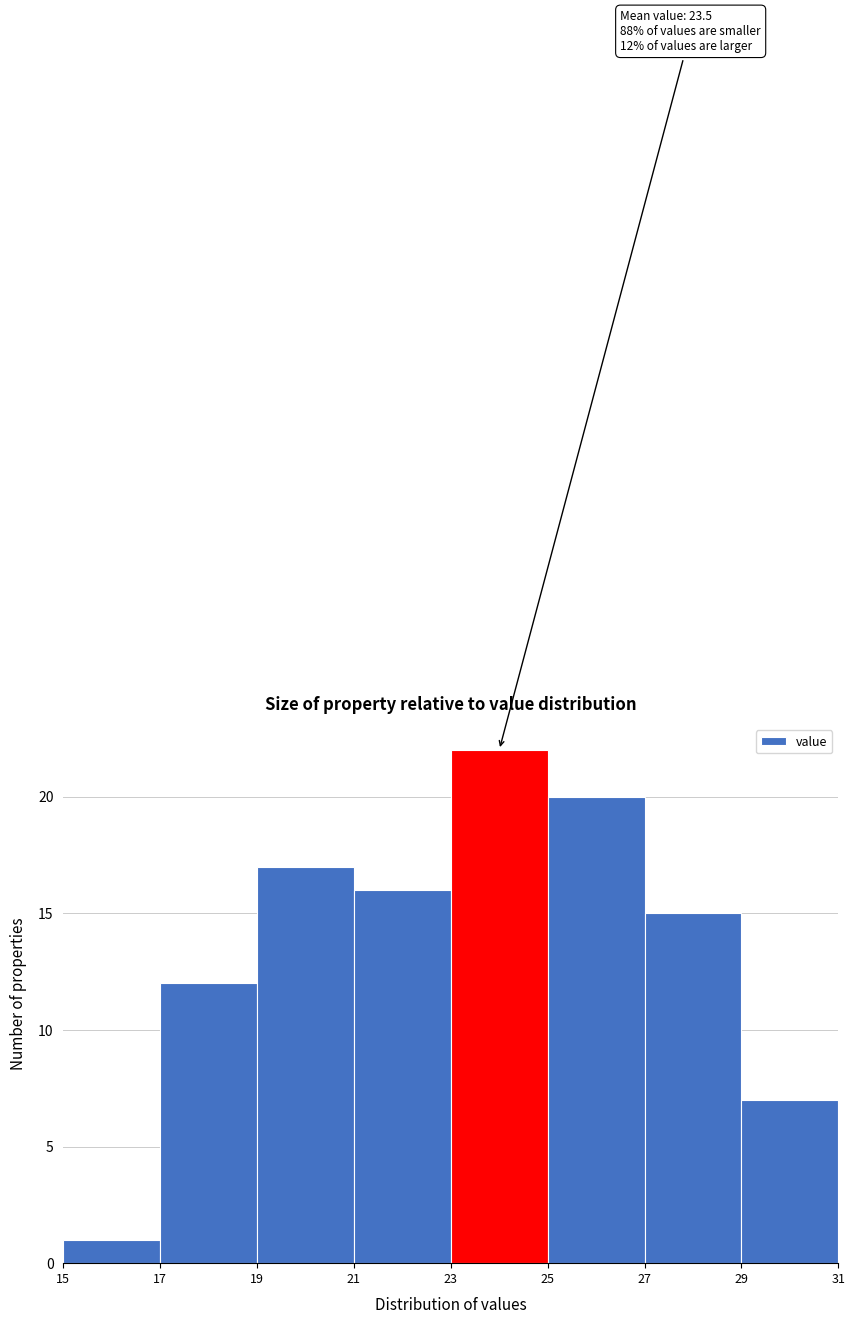

Over which range of the x-axis is the bar tallest?

23 to 25